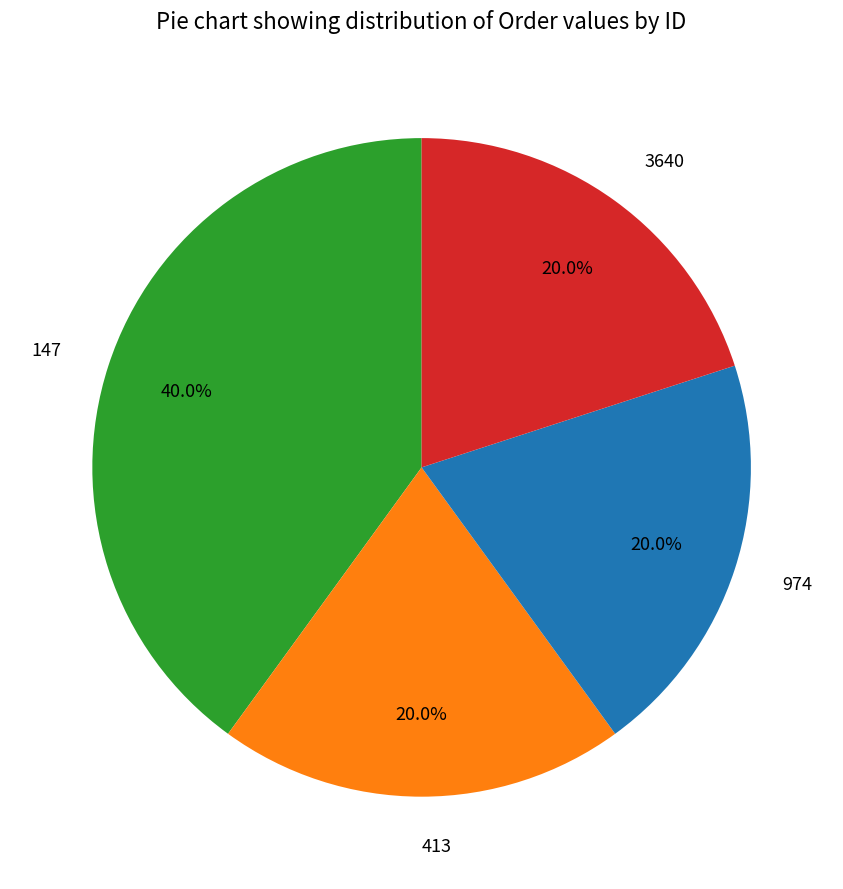

To the nearest percent, what is the combined percentage of 413 and 974?

40%